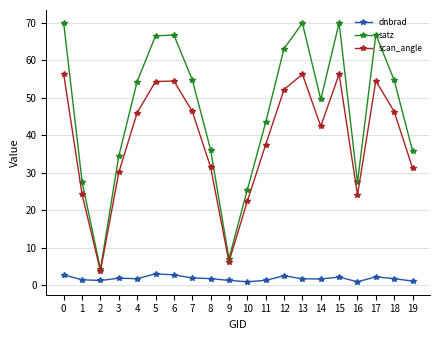

What is the maximum value for satz?

69.9